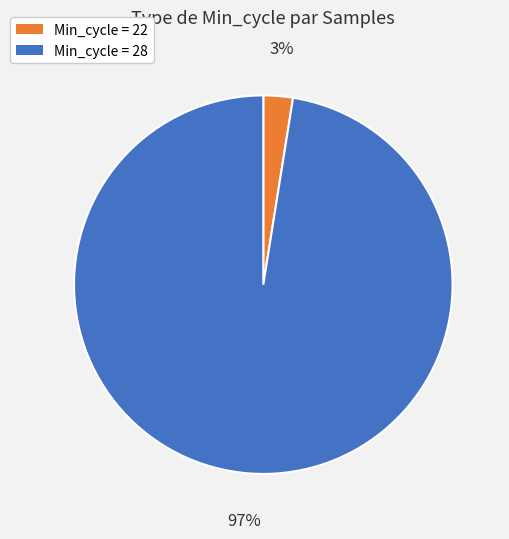

Do Min_cycle = 22 and Min_cycle = 28 together represent more than half of the pie?

Yes